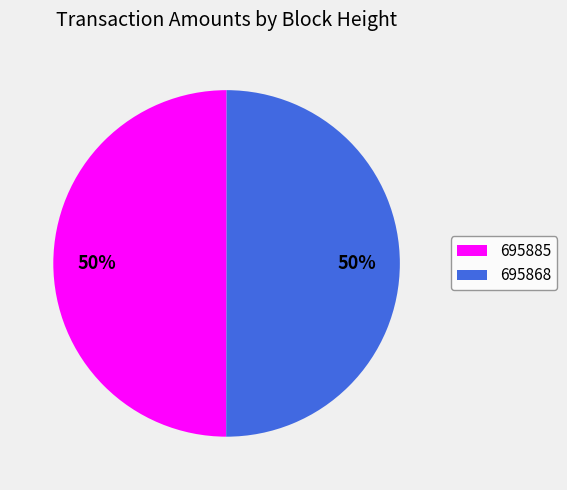

Count the number of slices in the pie.

2